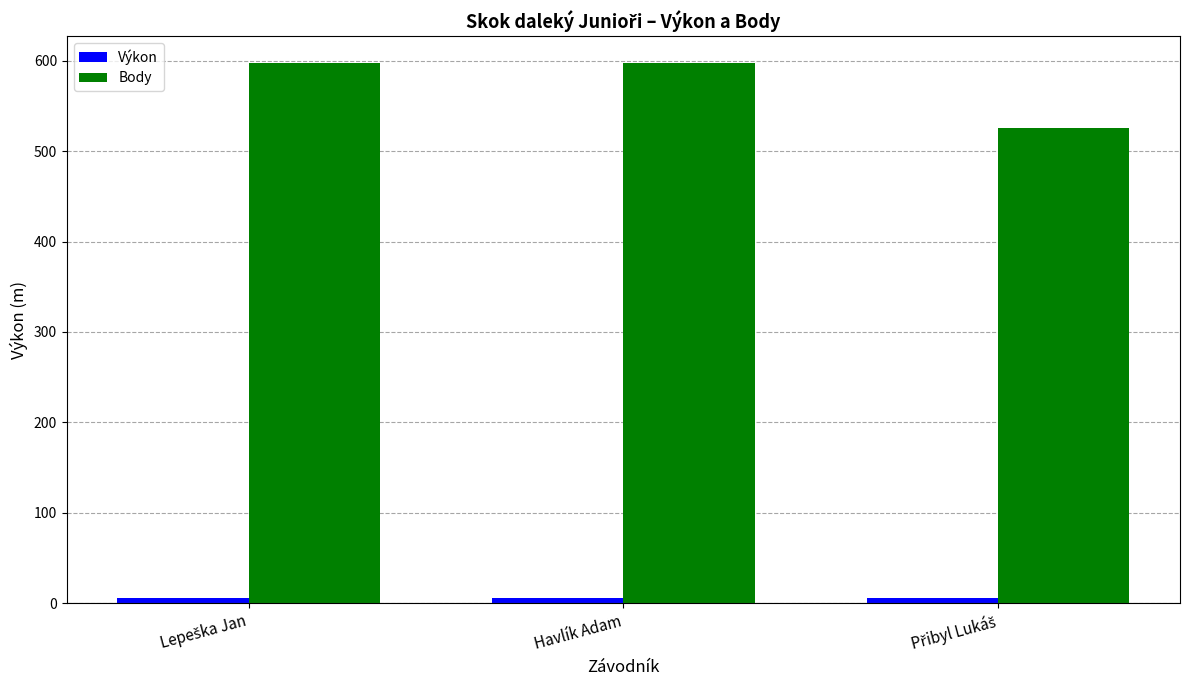

What is the greatest value displayed?

597.0